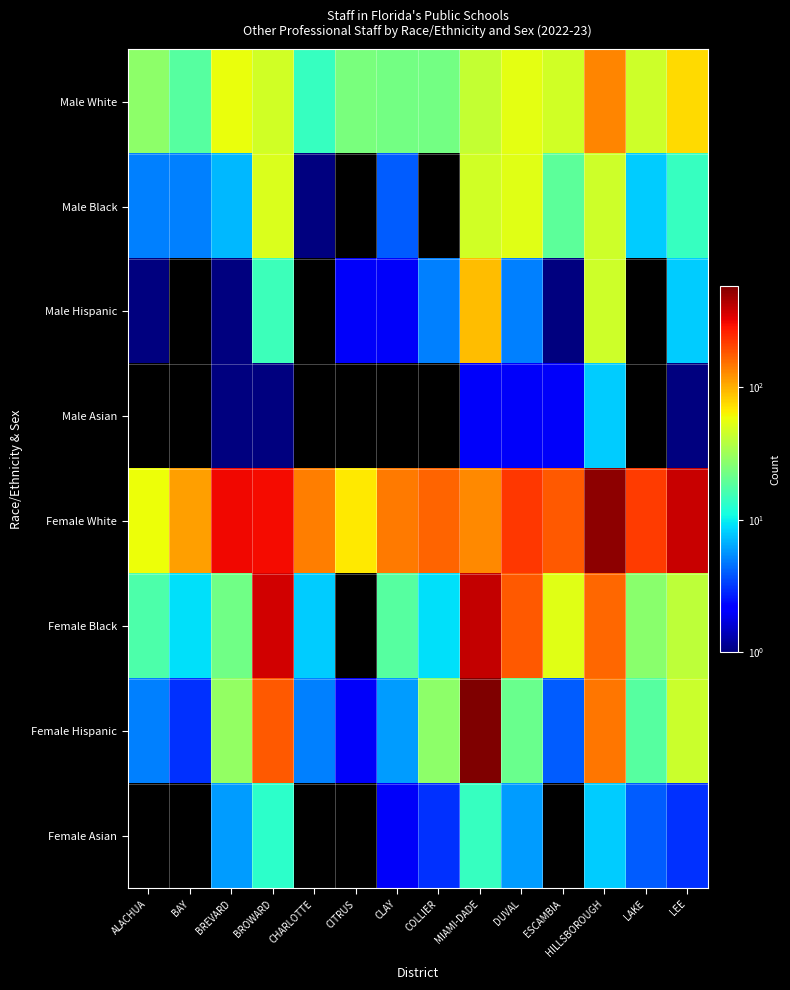

Between BREVARD and BROWARD, which series saw the biggest shift?

Female Black